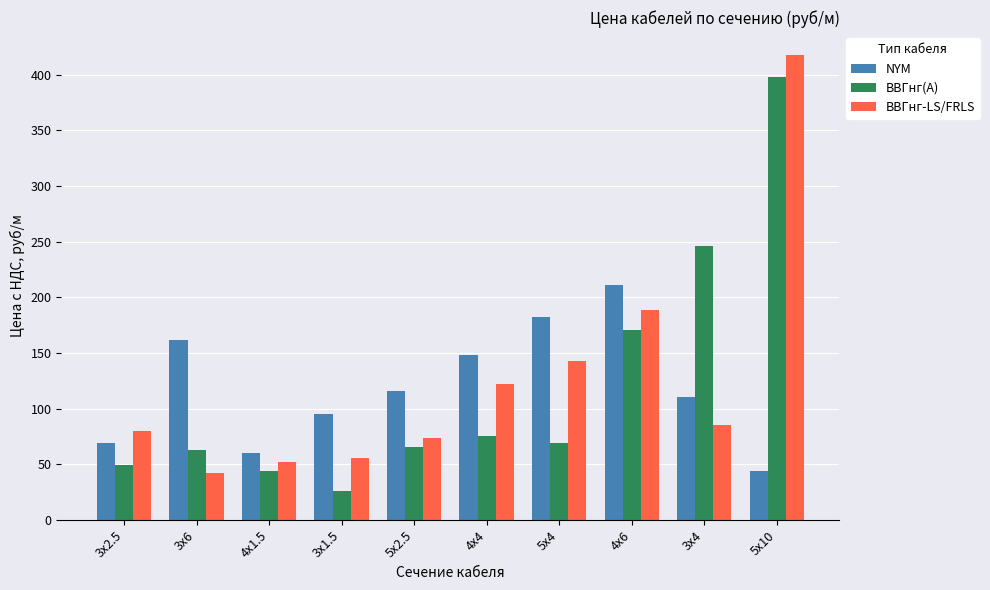

True or false: ВВГнг-LS/FRLS has a value of 417.3 at 5х10.

True